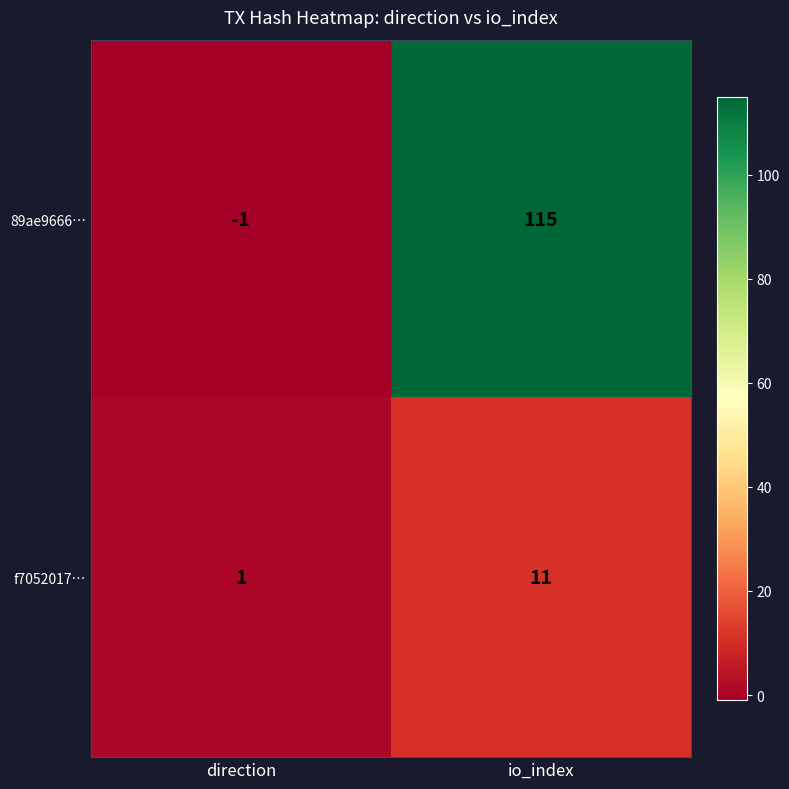

Reading left to right, list all the values displayed in this chart.

89ae9666…: direction=-1	io_index=115
f7052017…: direction=1	io_index=11